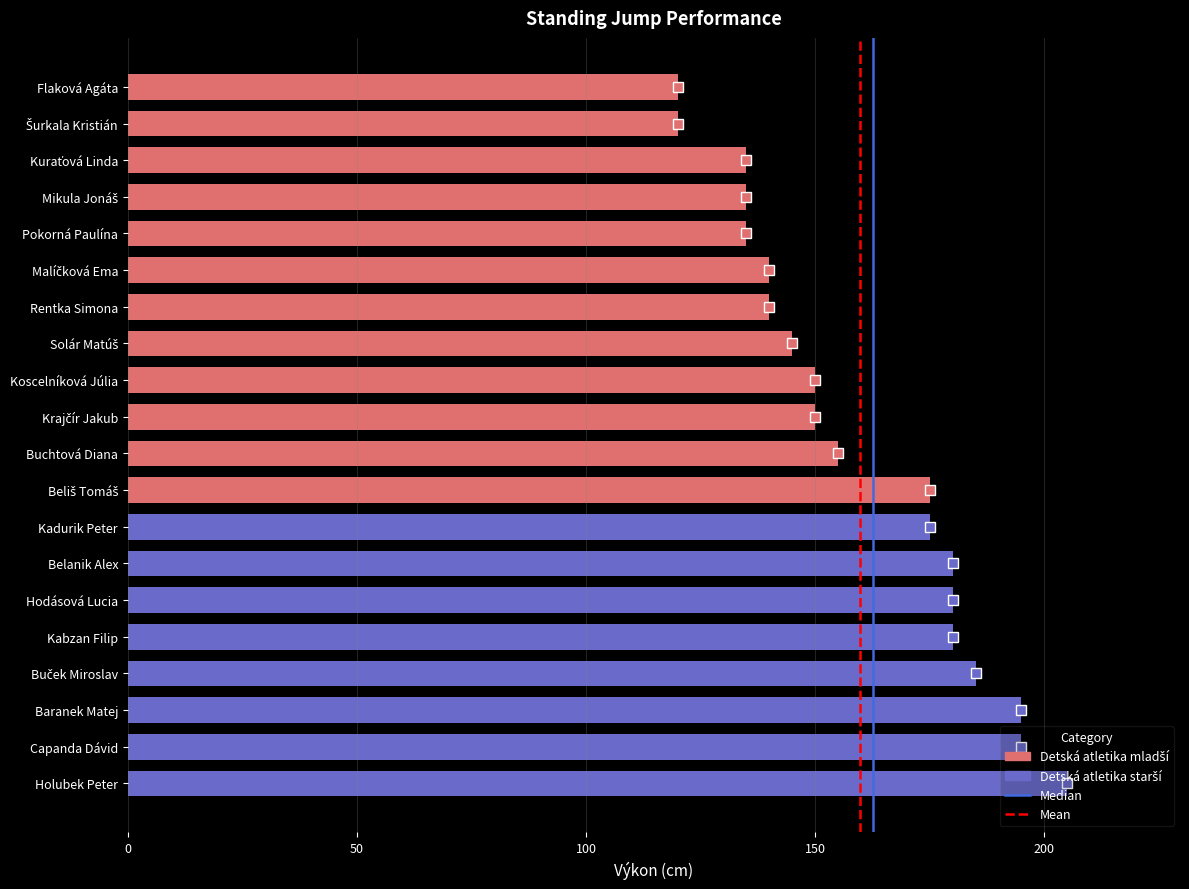

Approximately how many times larger is the value at Rentka Simona compared to Holubek Peter?

0.7